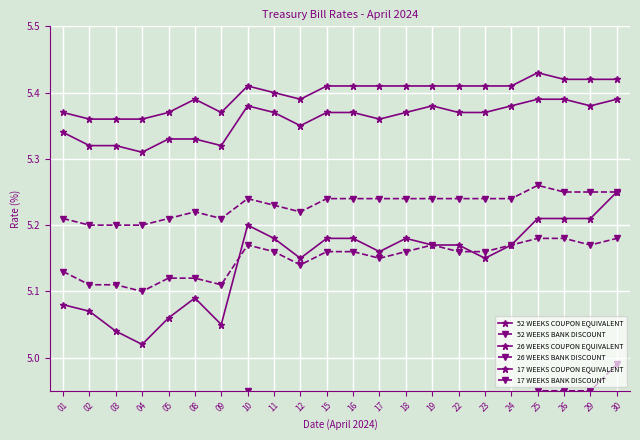

Reading left to right, transcribe all the data shown in this chart.

52 WEEKS COUPON EQUIVALENT: 5.1	5.1	5.0	5.0	5.1	5.1	5.0	5.2	5.2	5.2	5.2	5.2	5.2	5.2	5.2	5.2	5.2	5.2	5.2	5.2	5.2	5.2
52 WEEKS BANK DISCOUNT: 4.8	4.8	4.8	4.8	4.8	4.8	4.8	5.0	4.9	4.9	4.9	4.9	4.9	4.9	4.9	4.9	4.9	4.9	5.0	5.0	5.0	5.0
26 WEEKS COUPON EQUIVALENT: 5.3	5.3	5.3	5.3	5.3	5.3	5.3	5.4	5.4	5.3	5.4	5.4	5.4	5.4	5.4	5.4	5.4	5.4	5.4	5.4	5.4	5.4
26 WEEKS BANK DISCOUNT: 5.1	5.1	5.1	5.1	5.1	5.1	5.1	5.2	5.2	5.1	5.2	5.2	5.2	5.2	5.2	5.2	5.2	5.2	5.2	5.2	5.2	5.2
17 WEEKS COUPON EQUIVALENT: 5.4	5.4	5.4	5.4	5.4	5.4	5.4	5.4	5.4	5.4	5.4	5.4	5.4	5.4	5.4	5.4	5.4	5.4	5.4	5.4	5.4	5.4
17 WEEKS BANK DISCOUNT: 5.2	5.2	5.2	5.2	5.2	5.2	5.2	5.2	5.2	5.2	5.2	5.2	5.2	5.2	5.2	5.2	5.2	5.2	5.3	5.2	5.2	5.2